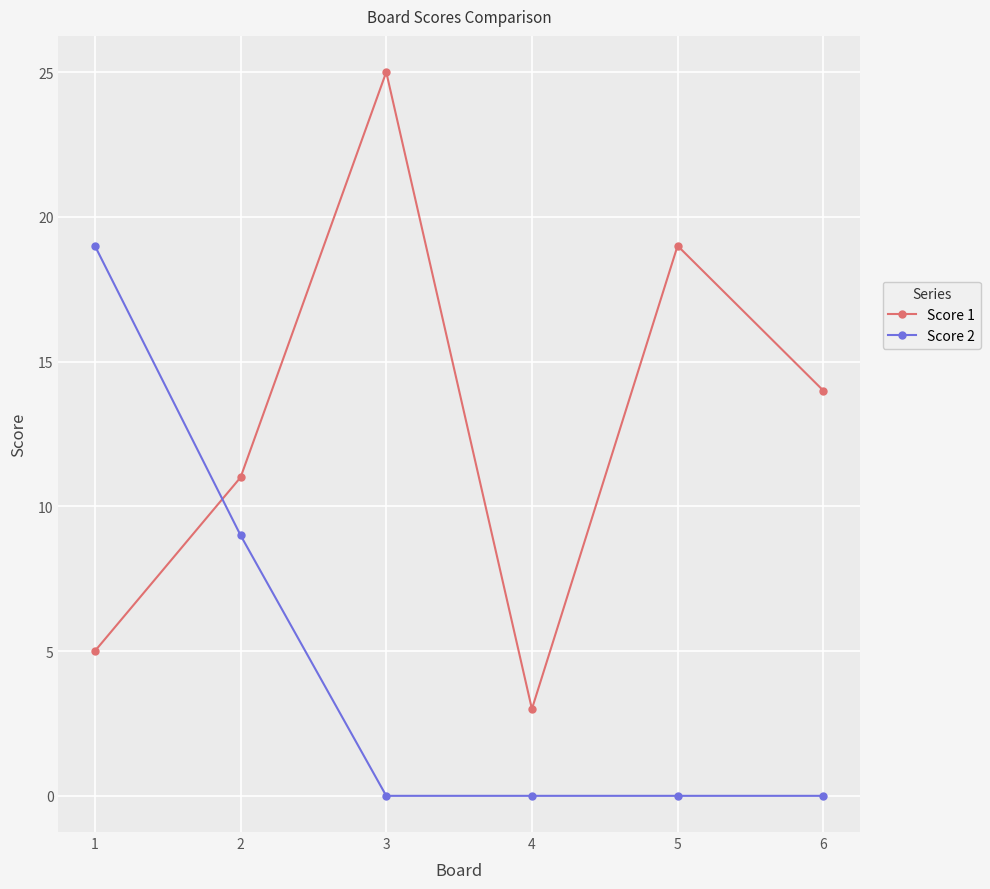

Where do Score 1 and Score 2 first cross each other?

1 and 2